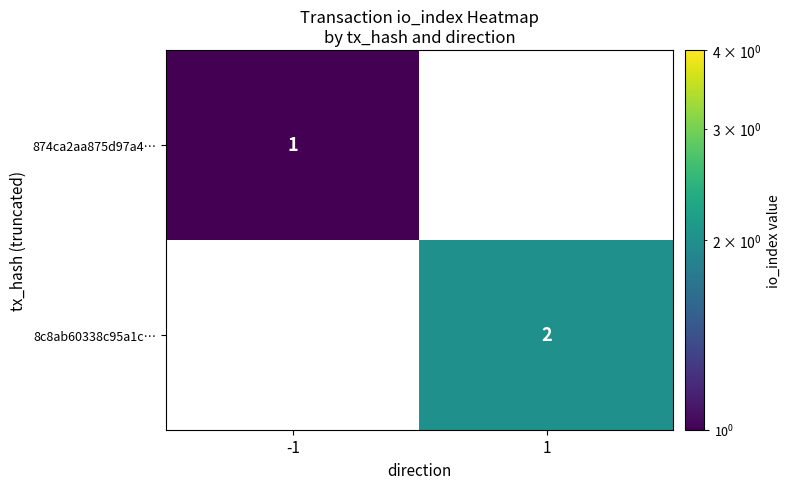

True or false: 8c8ab60338c95a1c… has a value of 2 at 1.

True